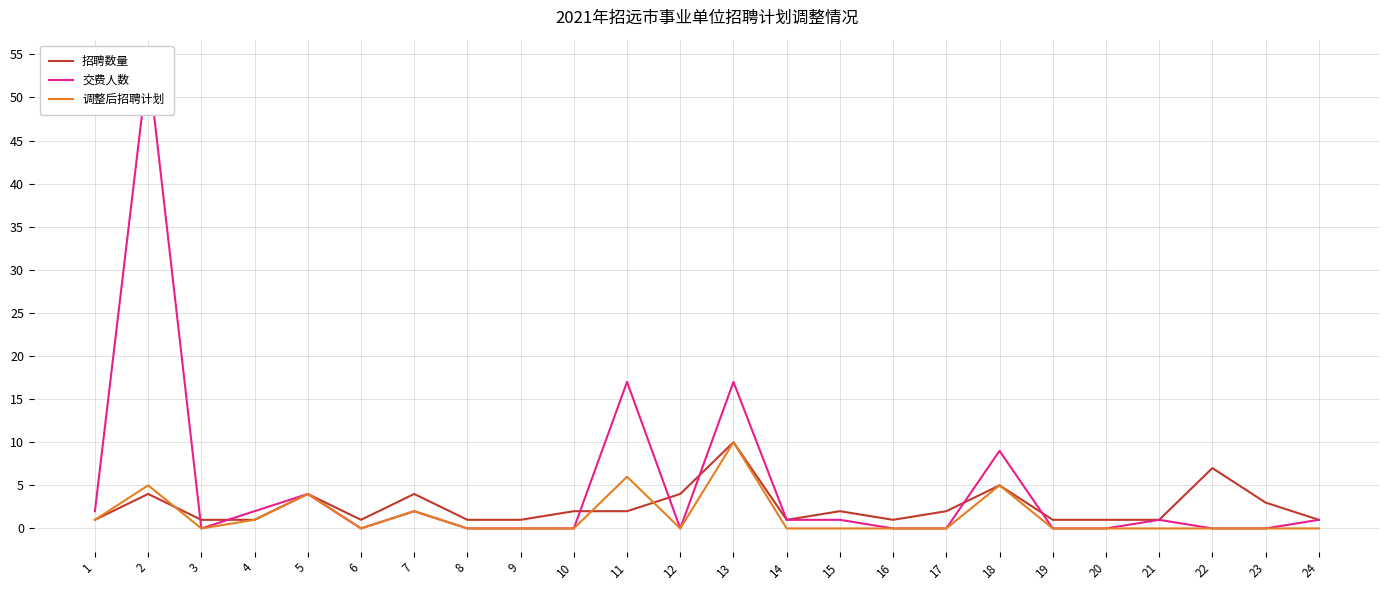

Rank the series by their average value, from lowest to highest.

调整后招聘计划, 招聘数量, 交费人数